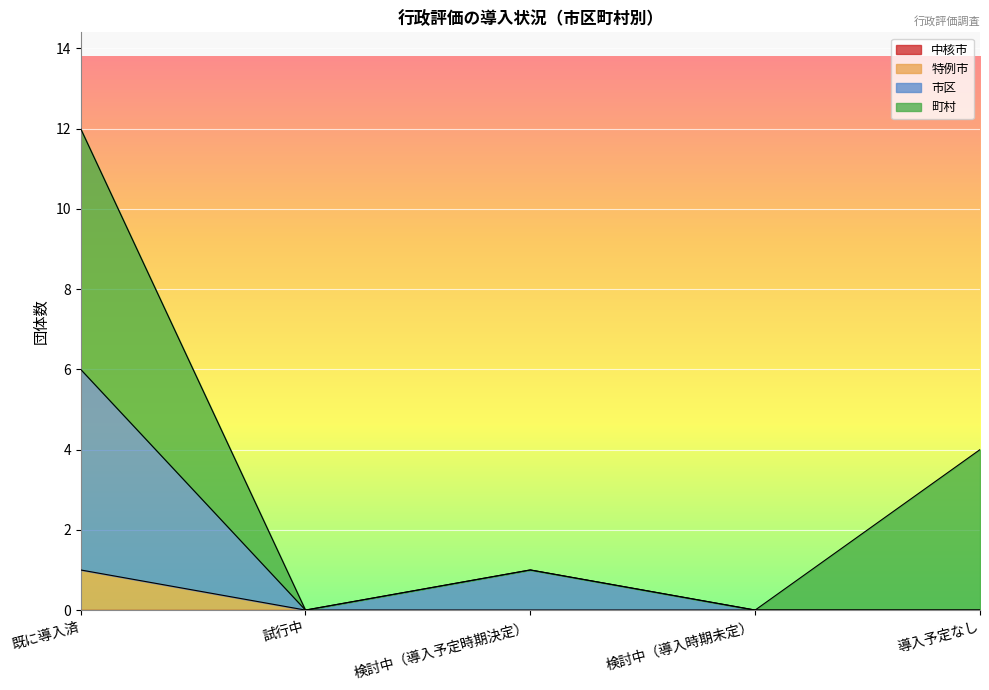

At which category is the sum across all series the highest?

既に導入済